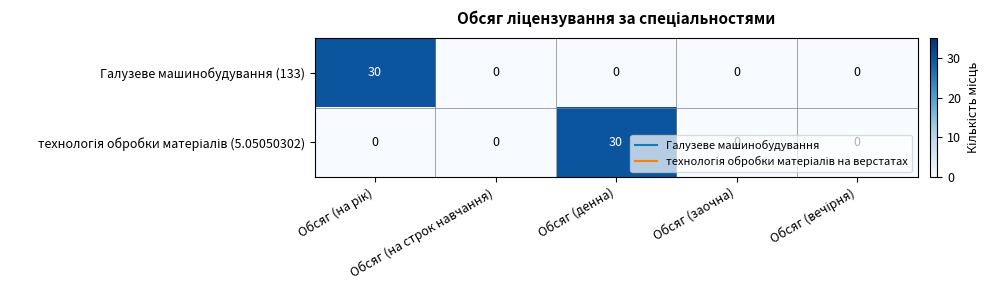

What is the difference between the maximum and second lowest values in the Галузеве машинобудування (133) series?

30